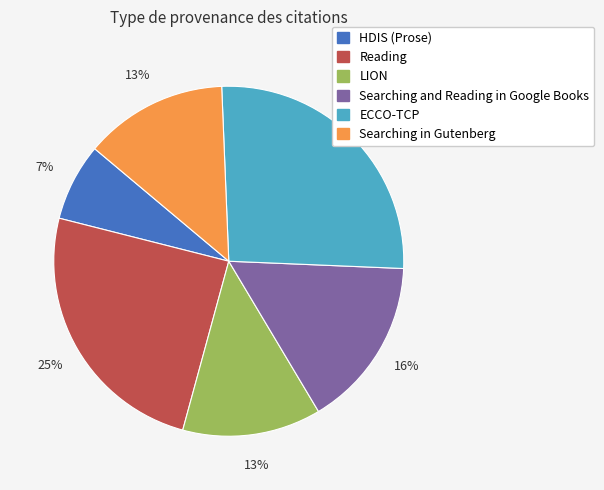

Is there any slice that represents more than half of the pie?

No